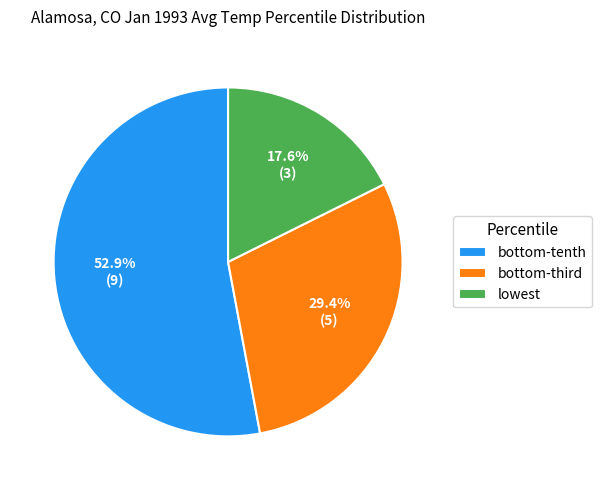

Count the number of slices in the pie.

3